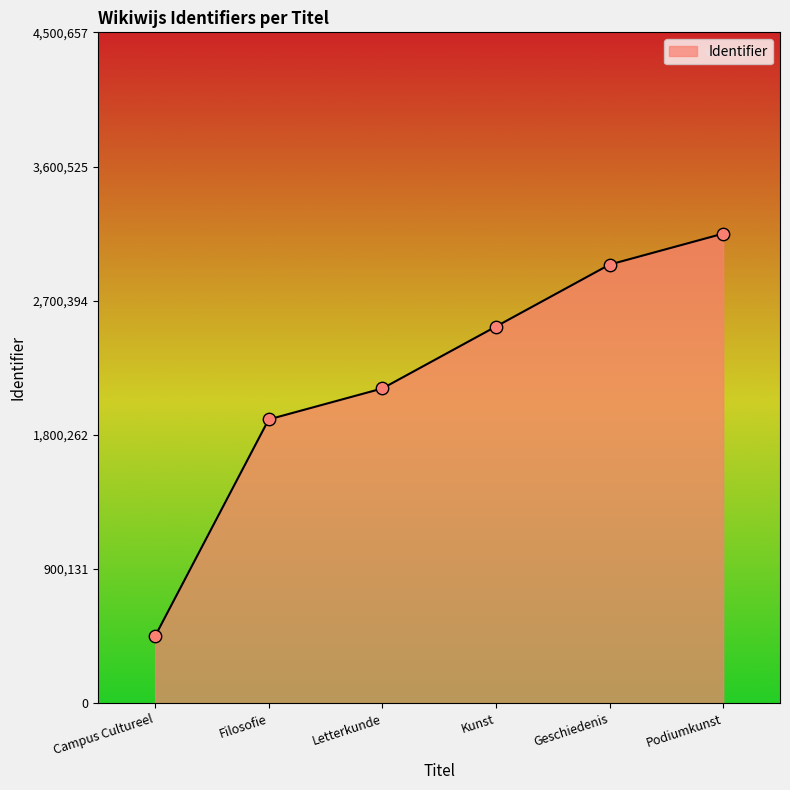

Which has a higher value, Podiumkunst or Geschiedenis?

Podiumkunst